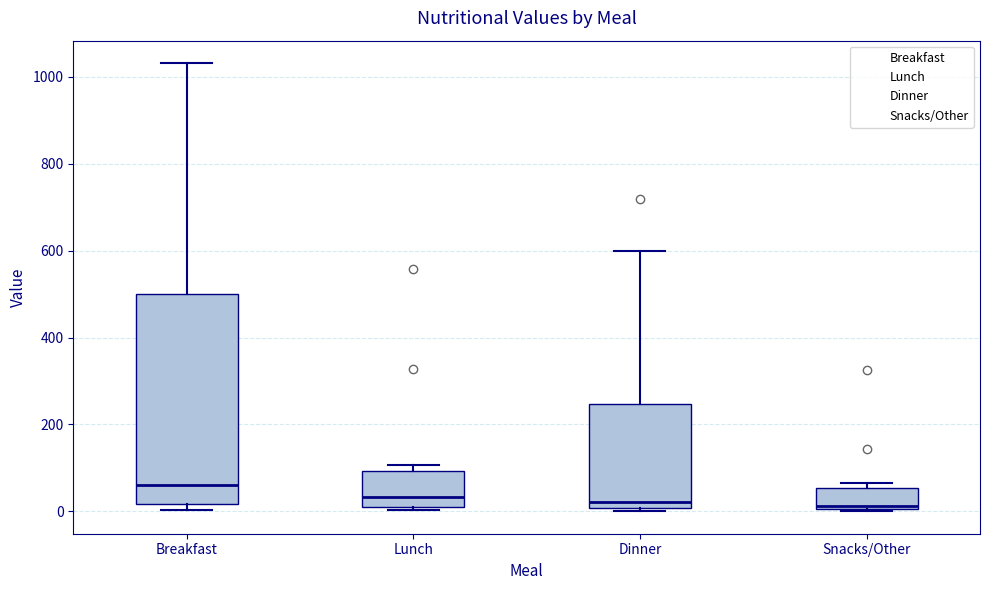

Reading left to right, transcribe this box plot: for each box, give where its median line is, the range the box spans, and where its two whiskers end, as read against the y-axis. The values are not printed on the chart, so give them approximately, as read against the axis.

Breakfast: median 60, box 20 to 500, whiskers 0 to 1040
Lunch: median 40, box 20 to 100, whiskers 0 to 100 (just above the box's upper edge)
Dinner: median 20, box 0 to 240, whiskers 0 (just below the box's lower edge) to 600
Snacks/Other: median 20, box 0 to 60, whiskers 0 to 60 (just above the box's upper edge)